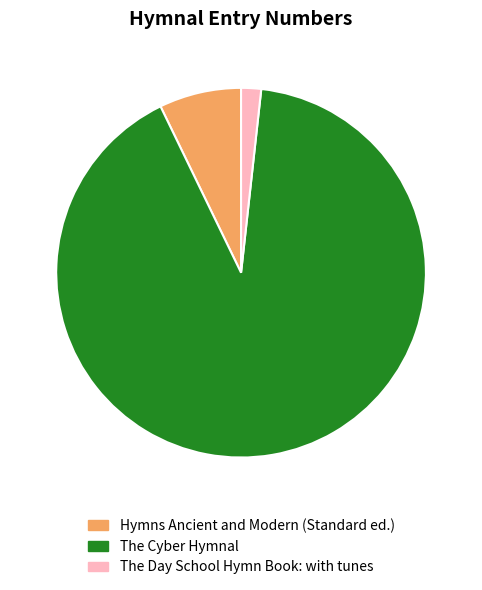

Which slice is the largest?

The Cyber Hymnal